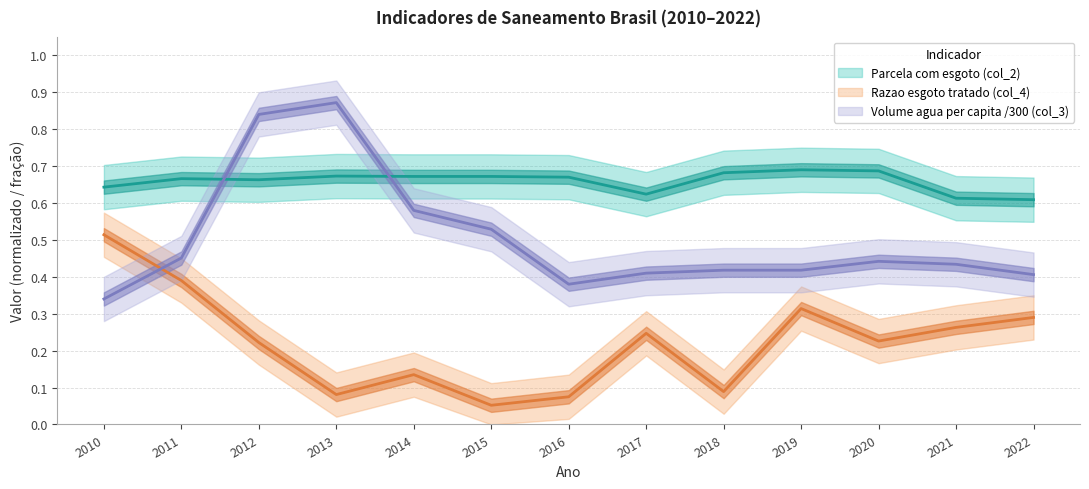

The Volume agua per capita /300 (col_3) series shows 0.4 at 2019. True or false?

True